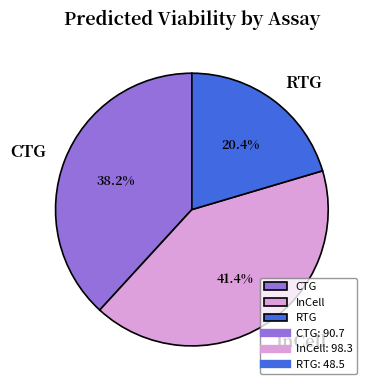

Is there a majority slice in this chart?

No